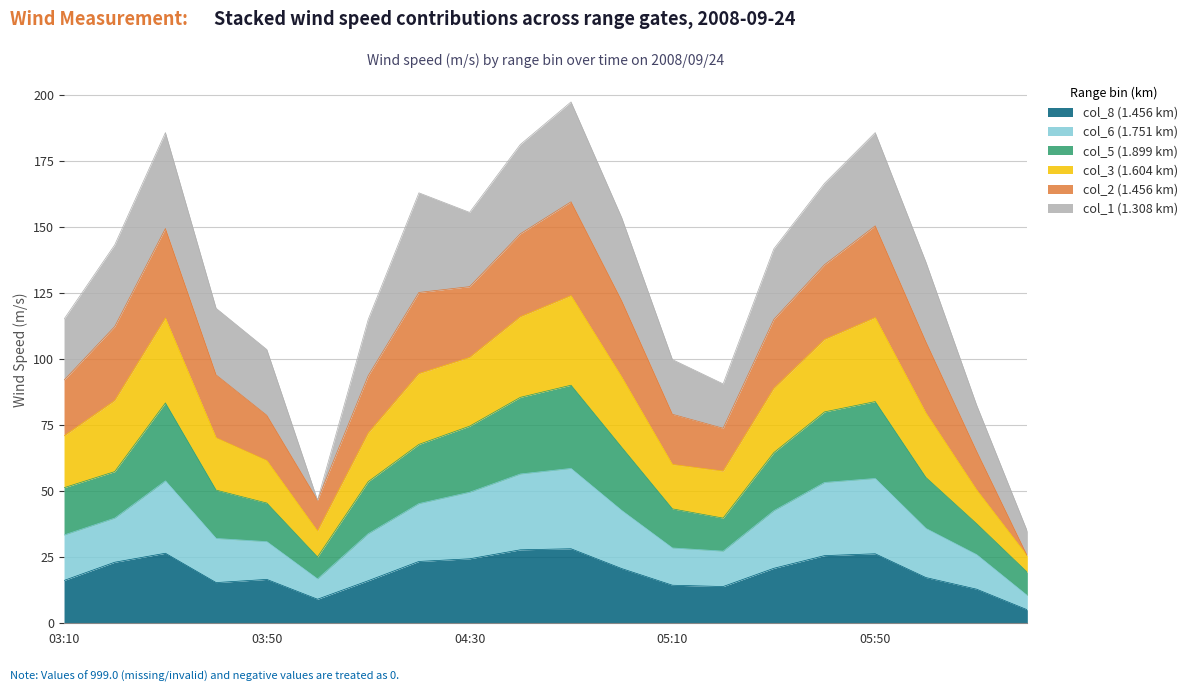

What is the average value of the col_8 series?

19.2